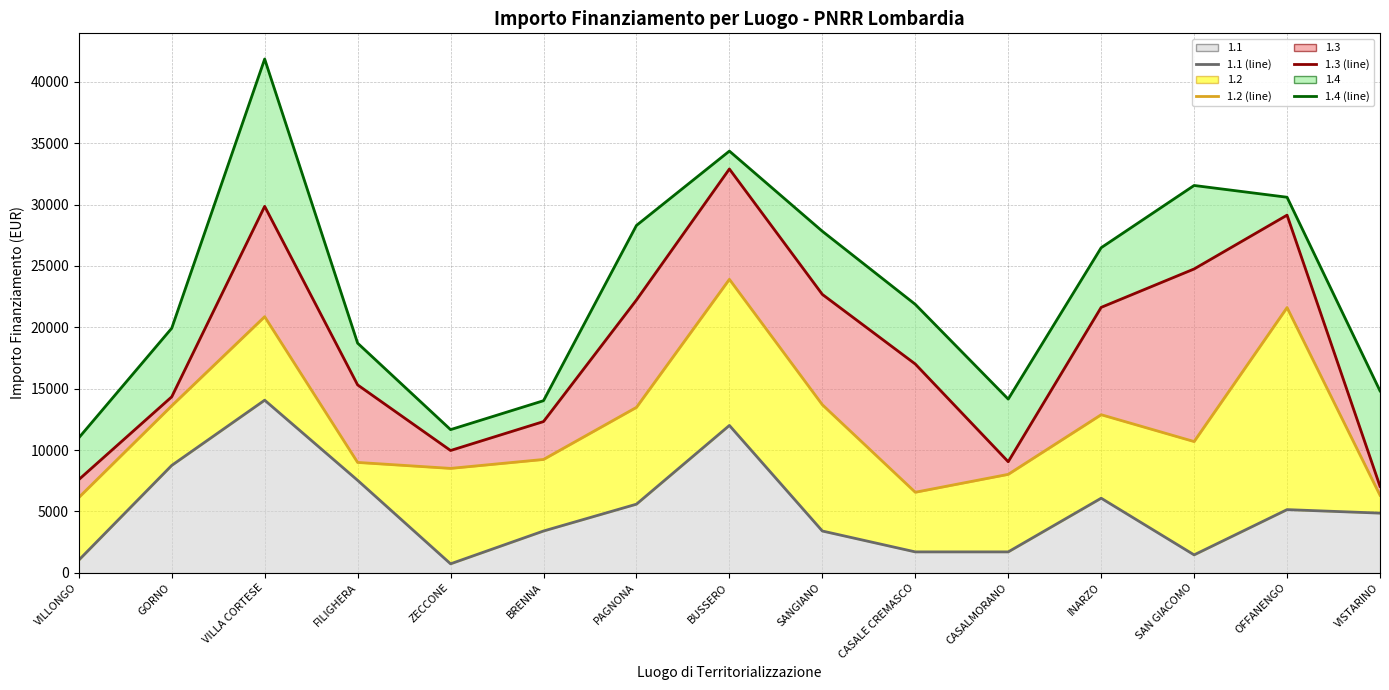

What is the difference between the second highest and minimum values in the 1.1 (line) series?

11276